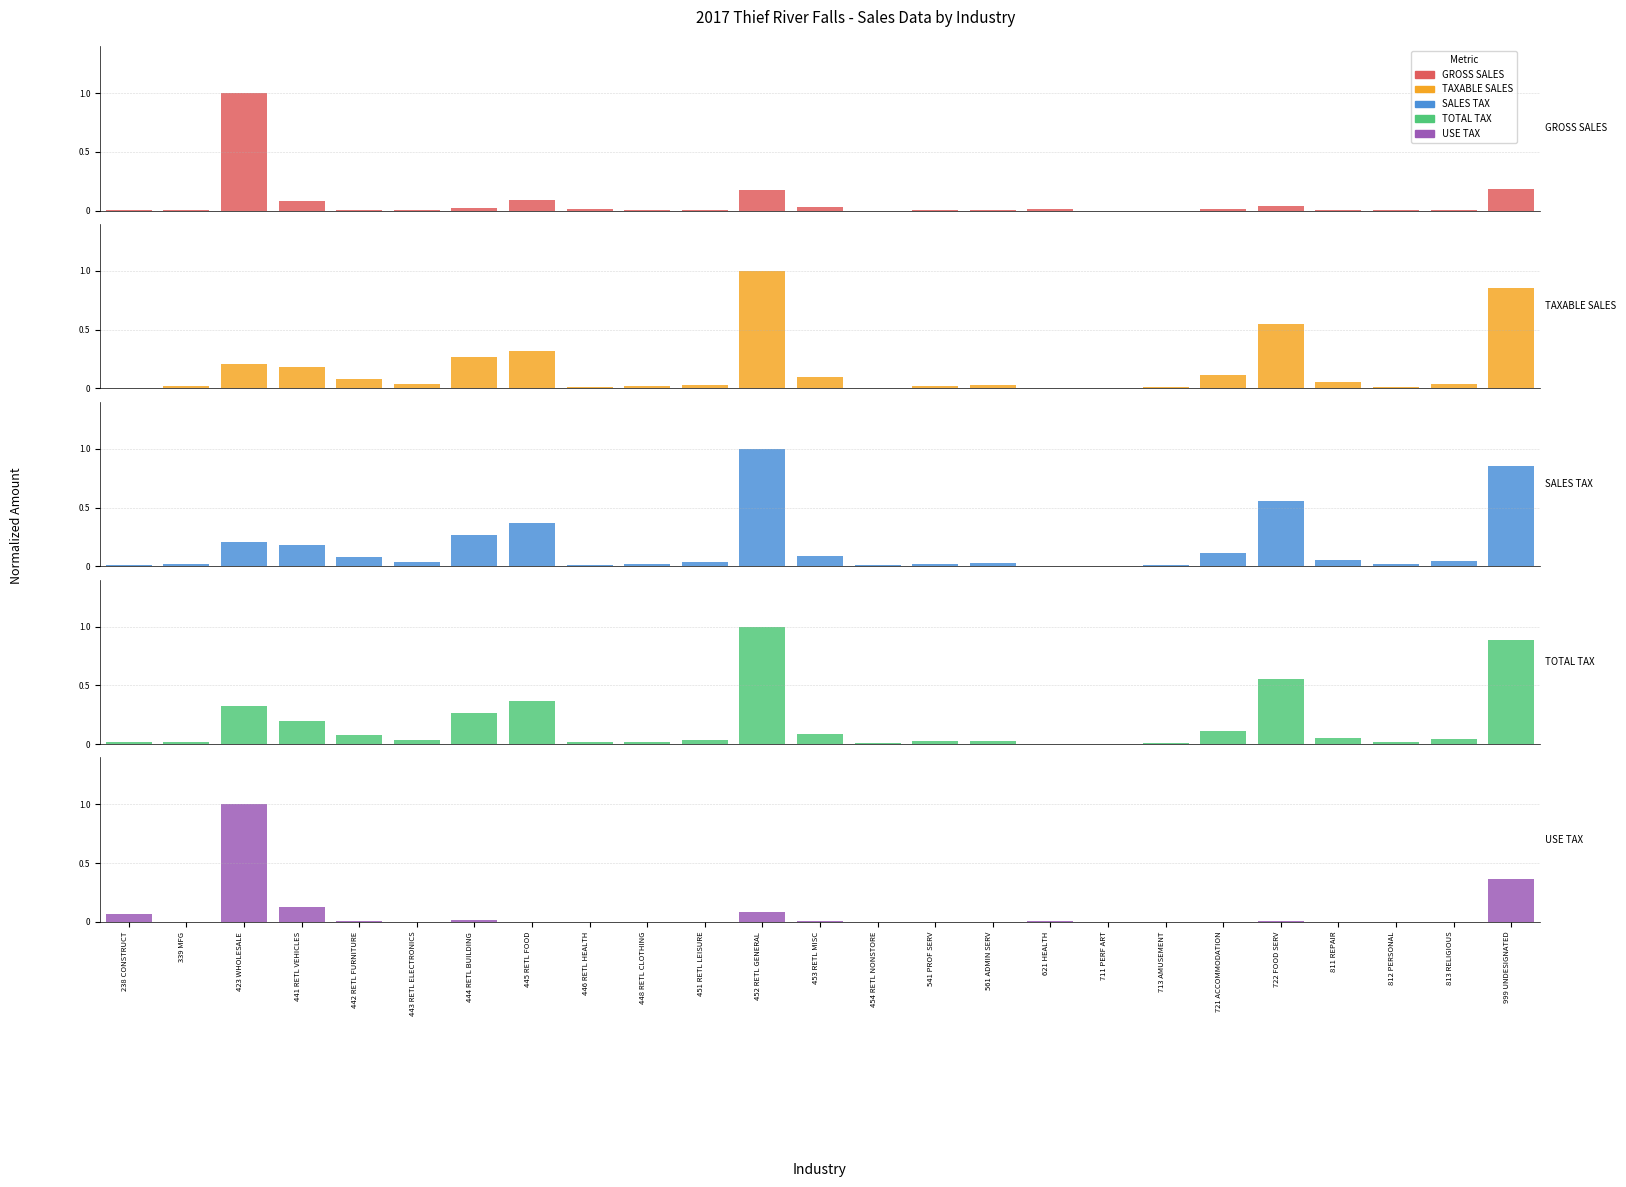

True or false: TOTAL TAX has a value of 0.0 at 446 RETL HEALTH.

False